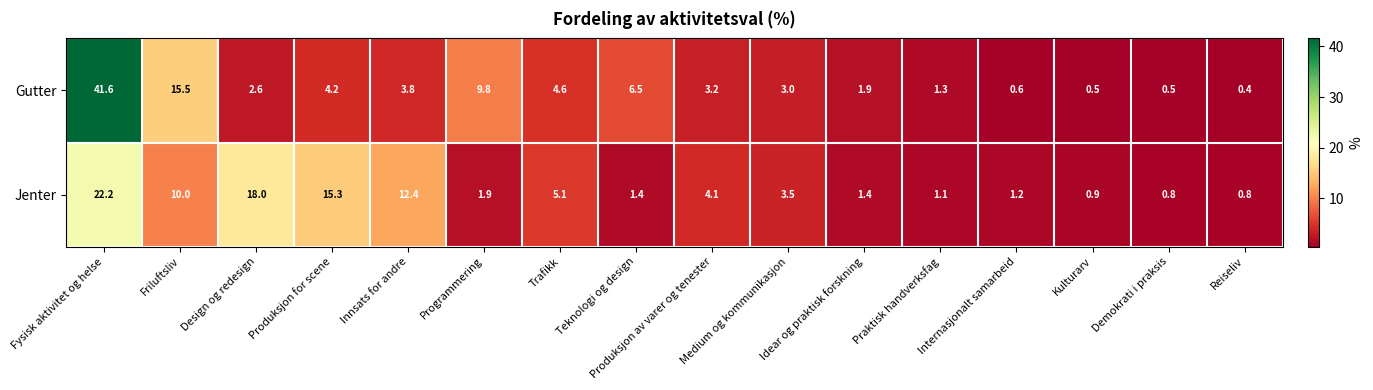

What is the difference between the highest and lowest values at Innsats for andre?

8.6